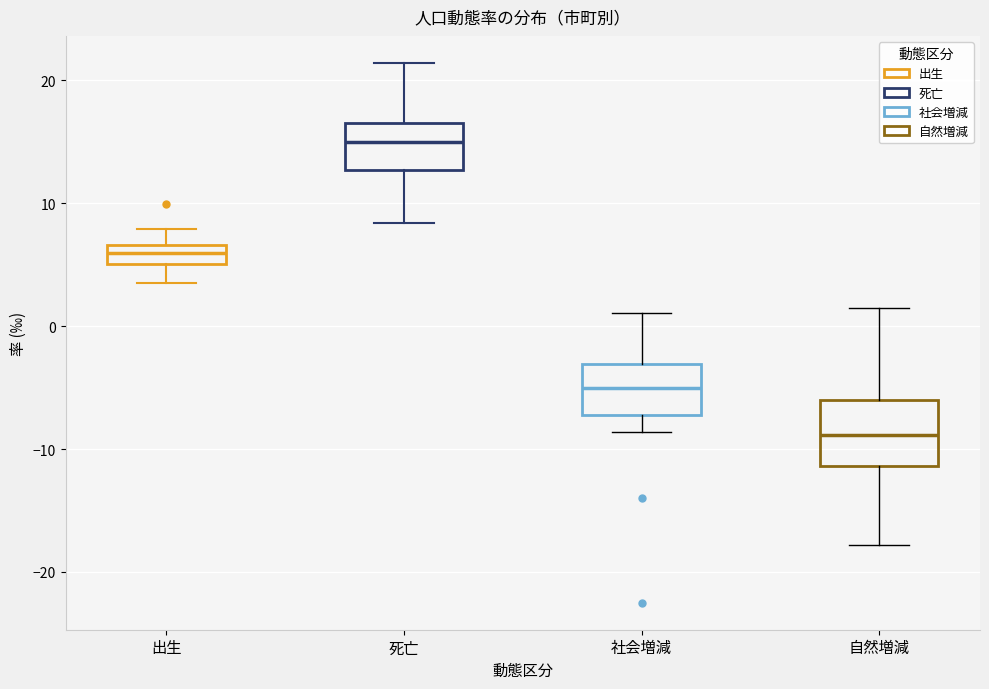

Where does the upper whisker of the box for 自然増減 end on the y-axis? The values are not printed on the chart, so give them approximately, as read against the axis.

2